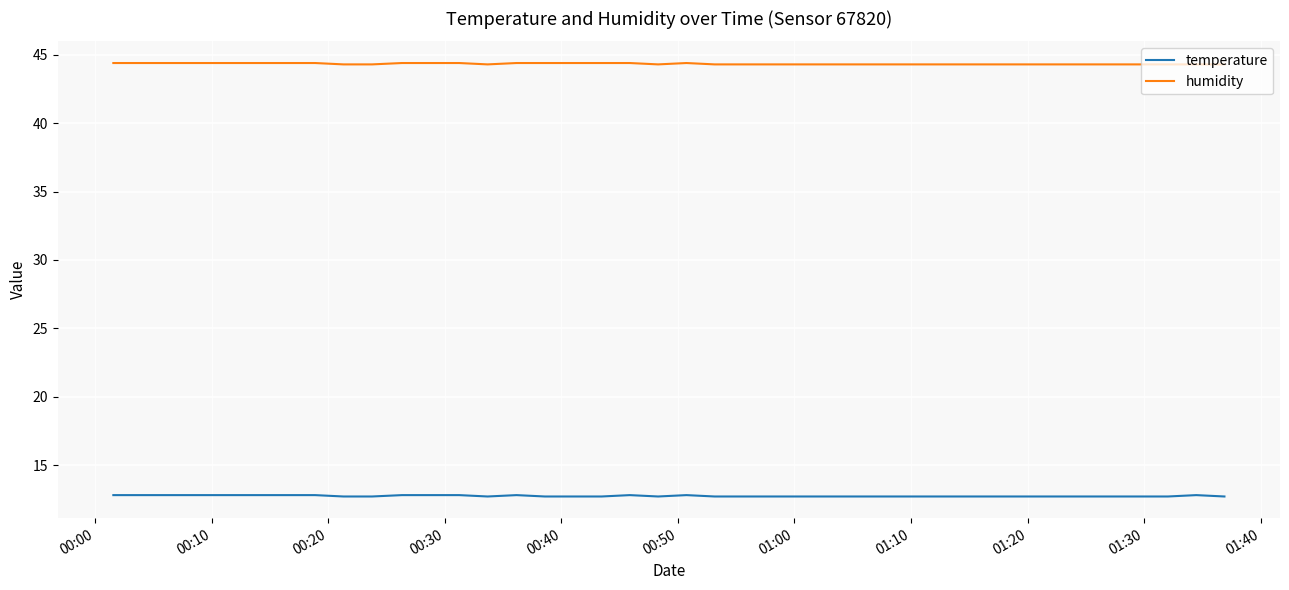

List the series in order of their overall mean, highest first.

humidity, temperature